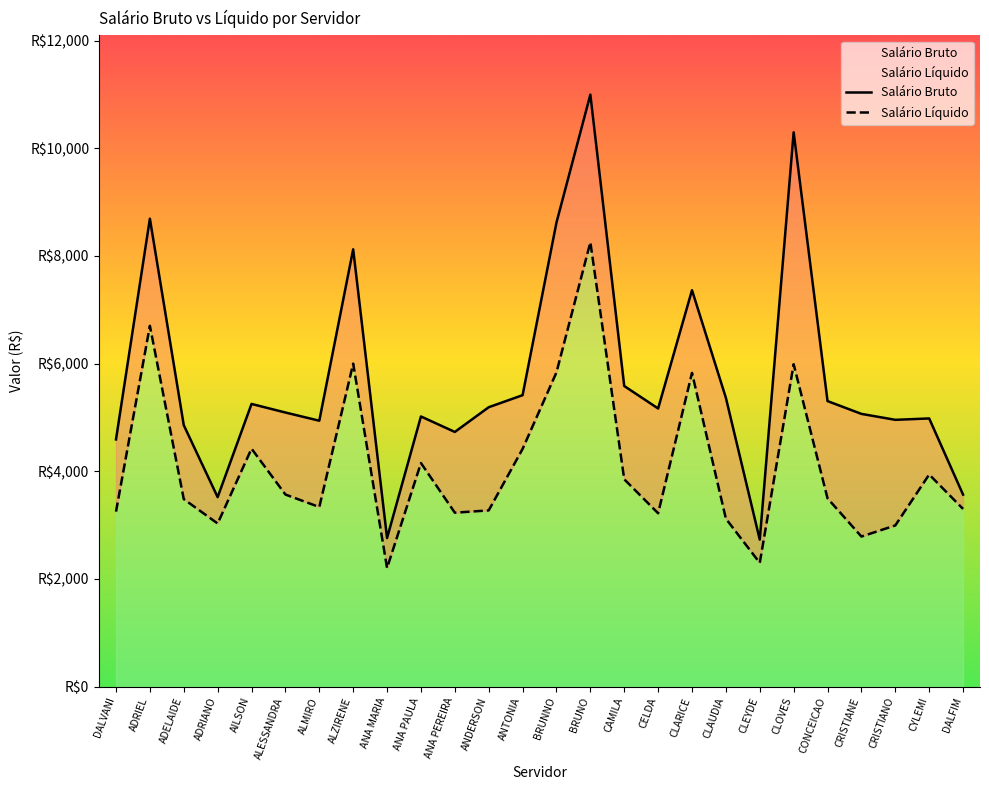

How many lines are shown in the chart?

2